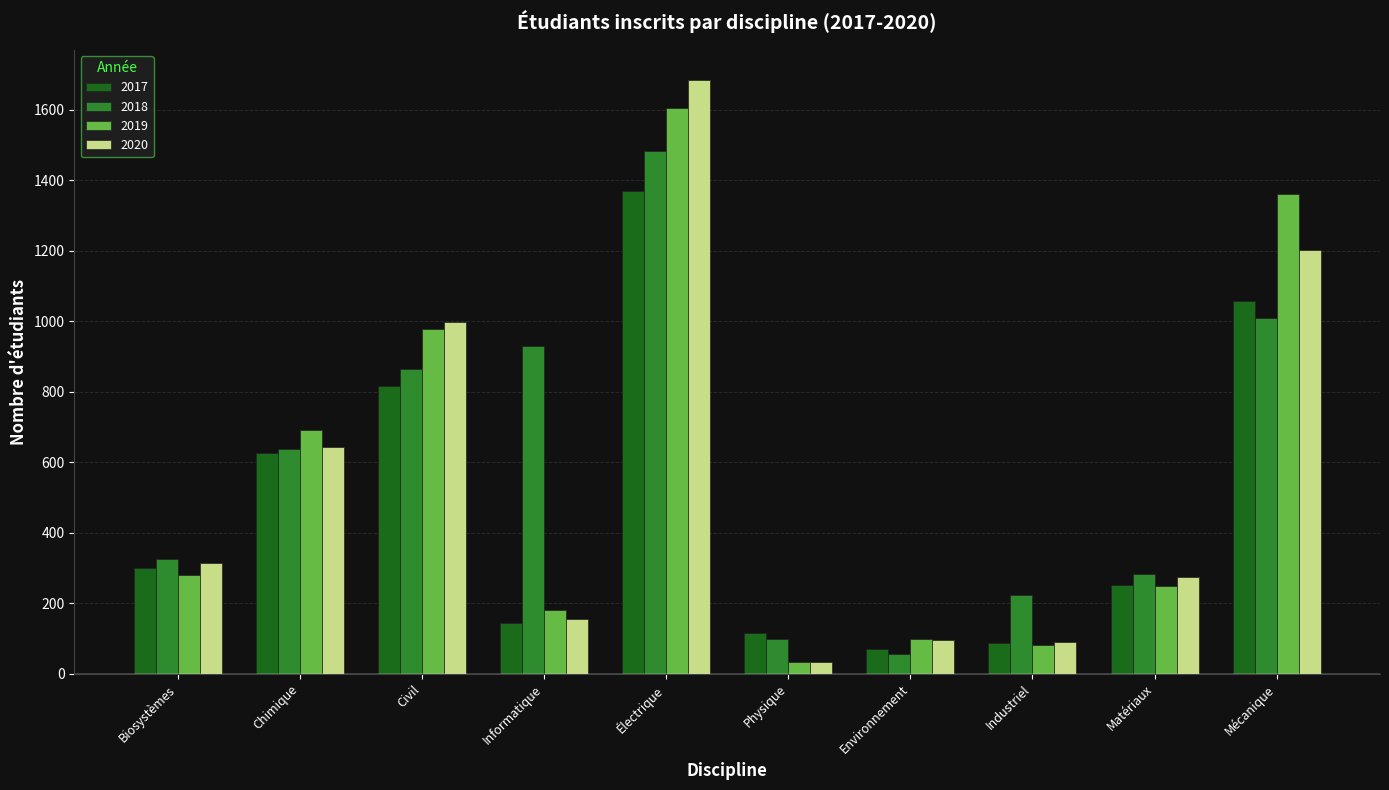

What position from the left is Civil?

3